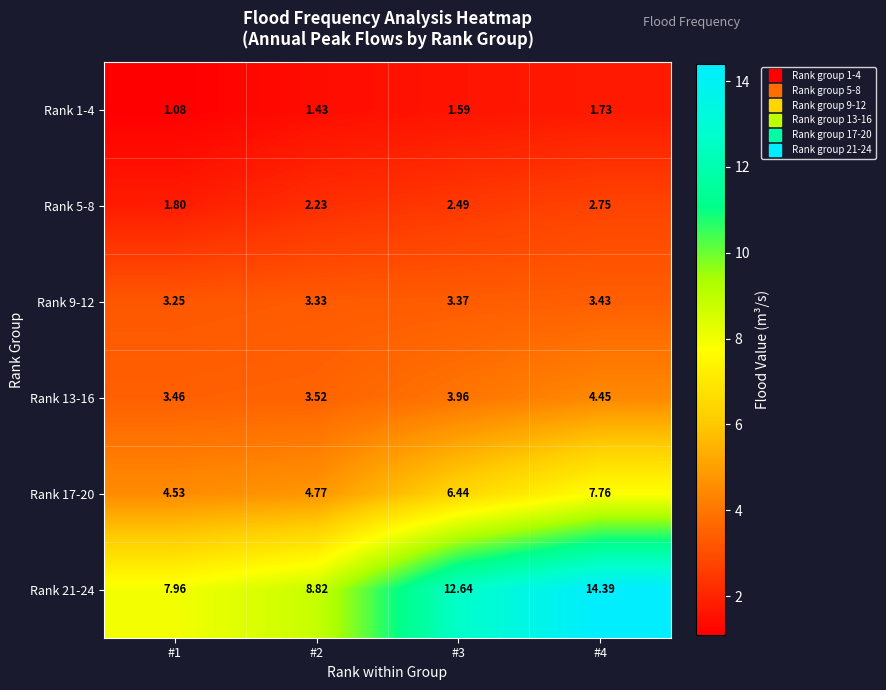

Is the value of Rank 21-24 at #2 greater than the value of Rank 5-8 at #3?

Yes